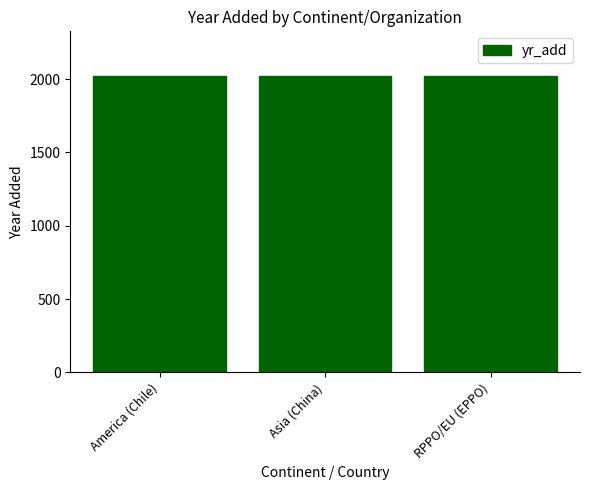

What is the label of the 2nd bar from the left?

Asia (China)